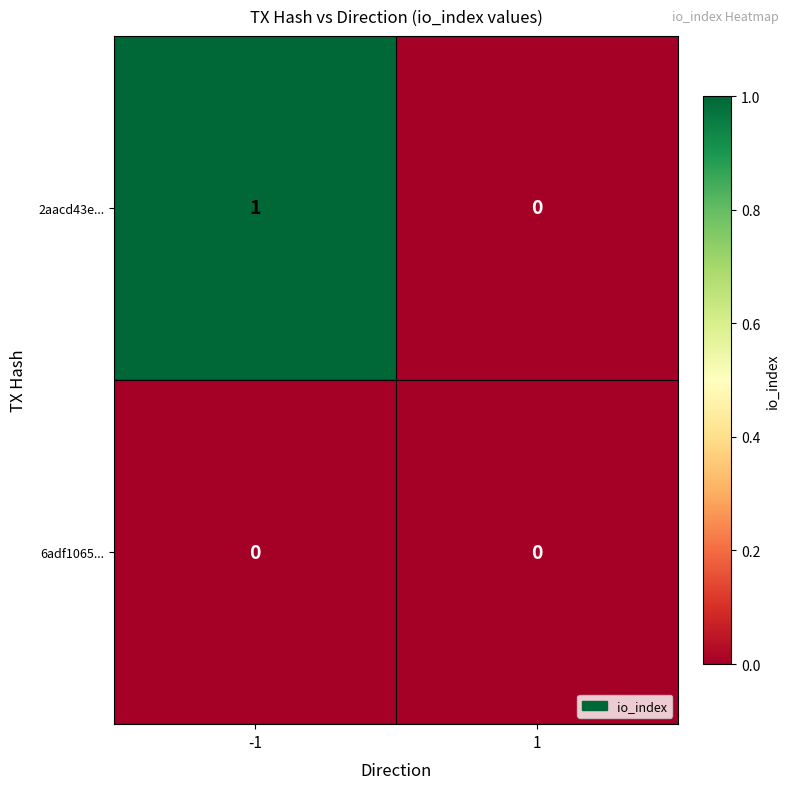

Which series has the widest spread of values?

2aacd43e...